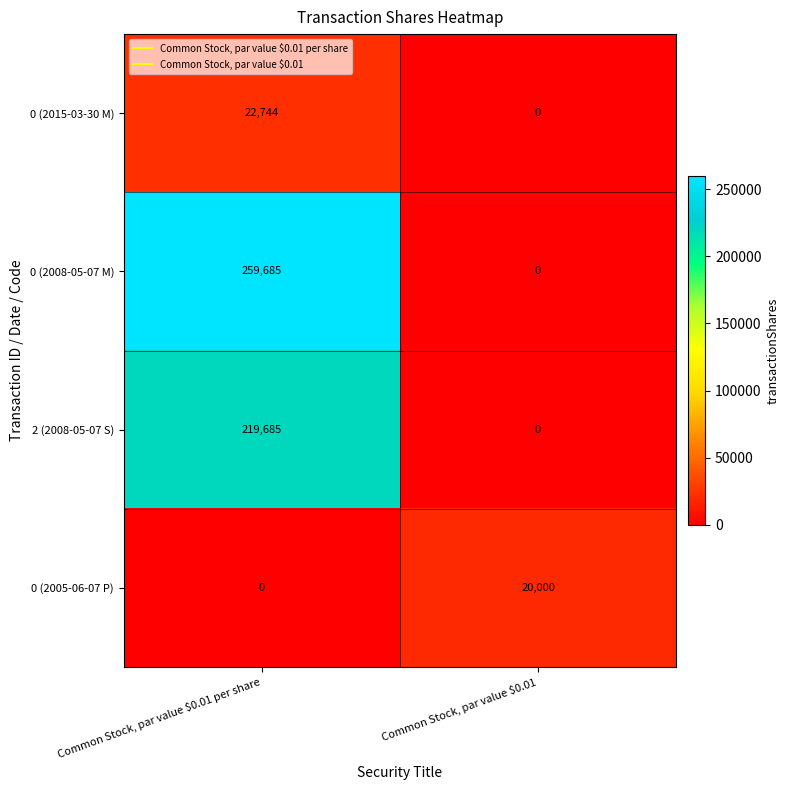

Count the number of categories in the chart.

2